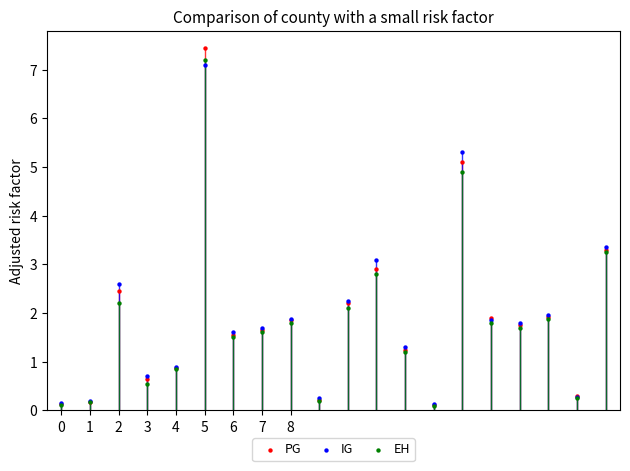

What are all the series names shown in the legend?

PG, IG, EH